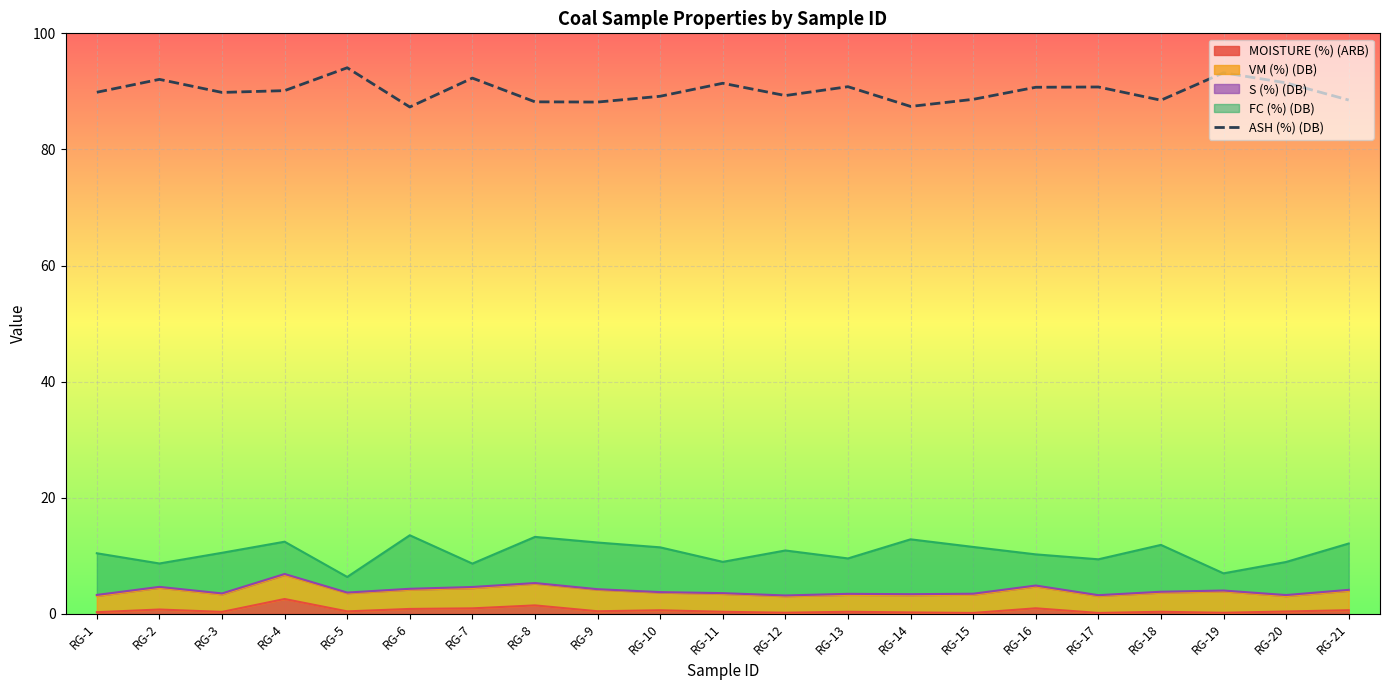

Where is the data nearest to the value 90?

RG-4